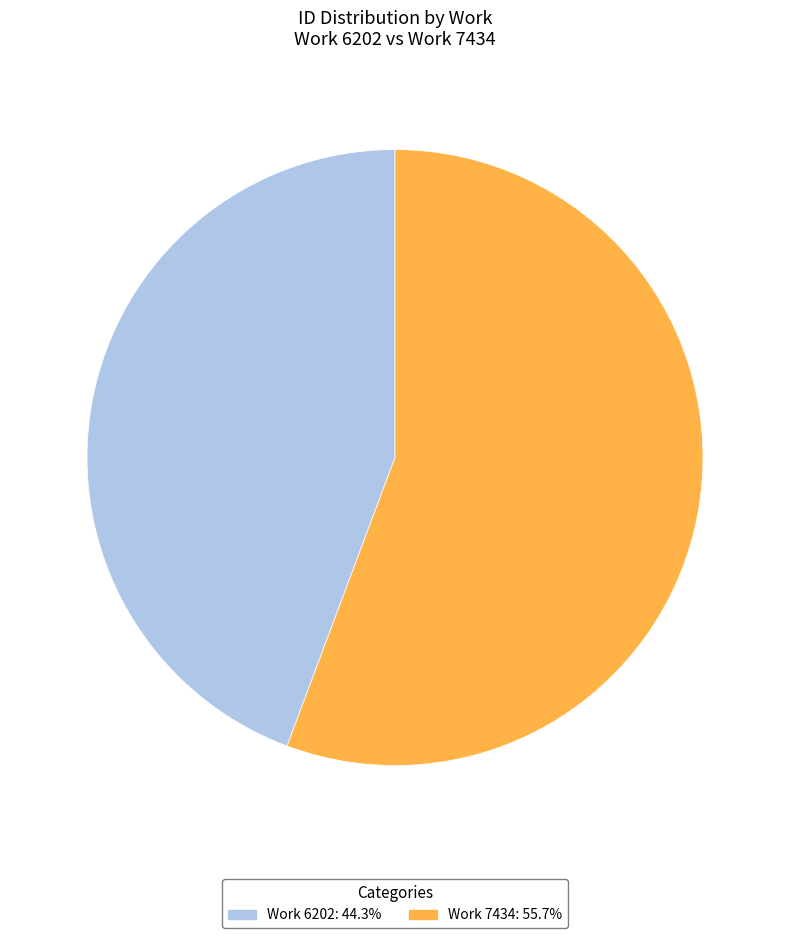

How many slices are in this pie chart?

2